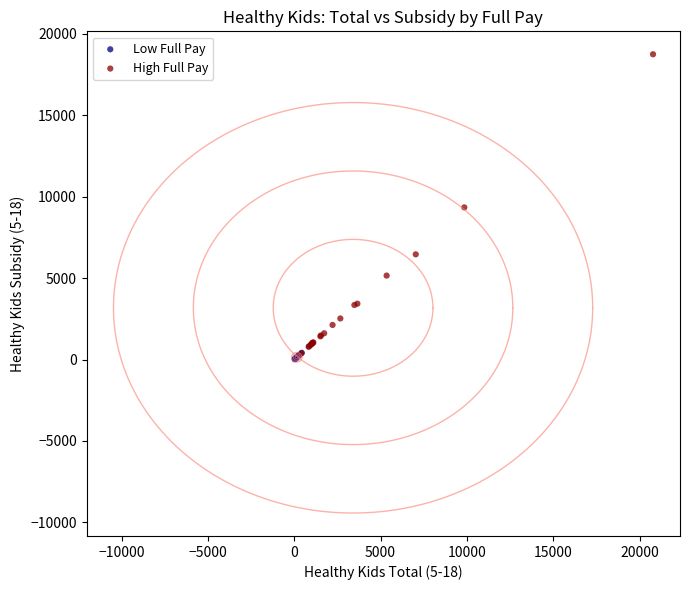

Which series has the largest Y range (max minus min)?

High Full Pay